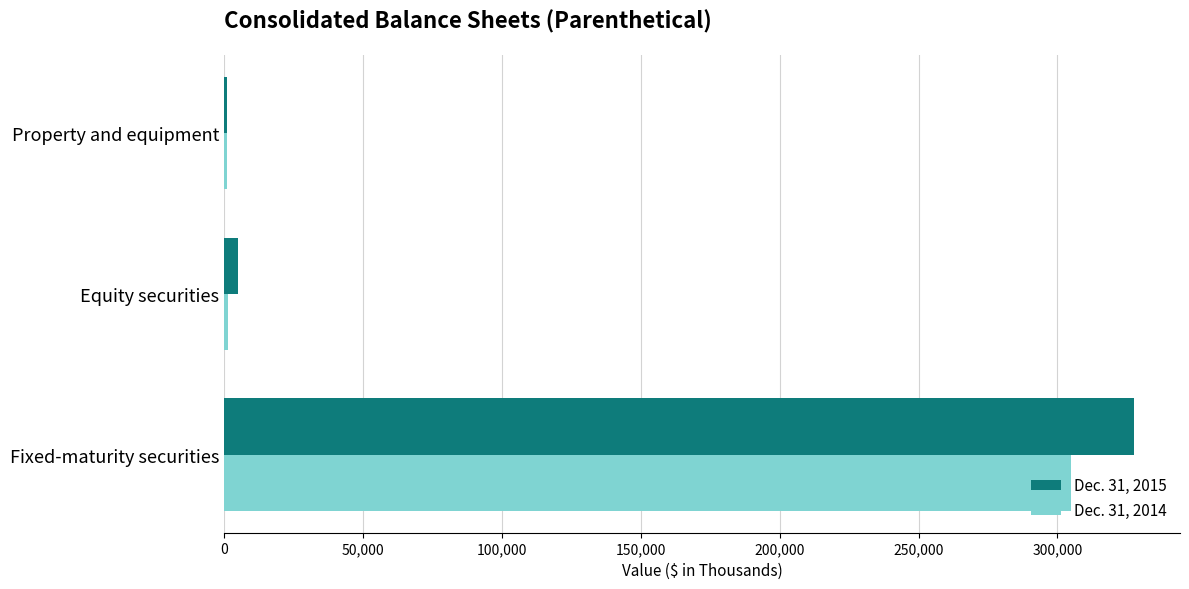

What is the smallest value displayed?

1034